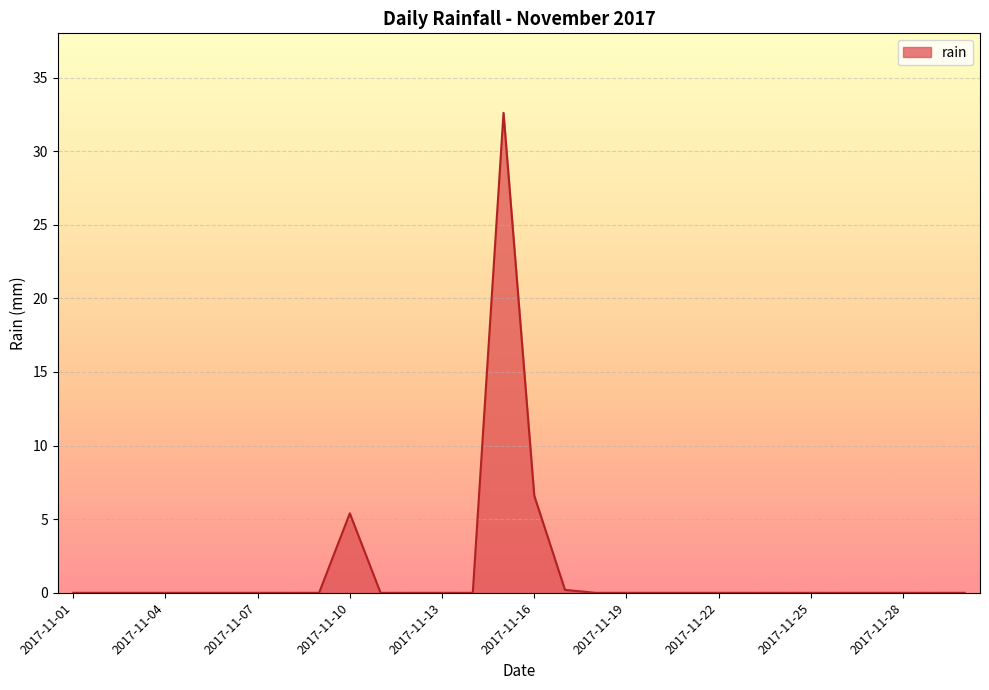

Reading left to right, what are all the values shown in this chart?

0.0	0.0	0.0	0.0	0.0	0.0	0.0	0.0	0.0	5.4	0.0	0.0	0.0	0.0	32.6	6.6	0.2	0.0	0.0	0.0	0.0	0.0	0.0	0.0	0.0	0.0	0.0	0.0	0.0	0.0